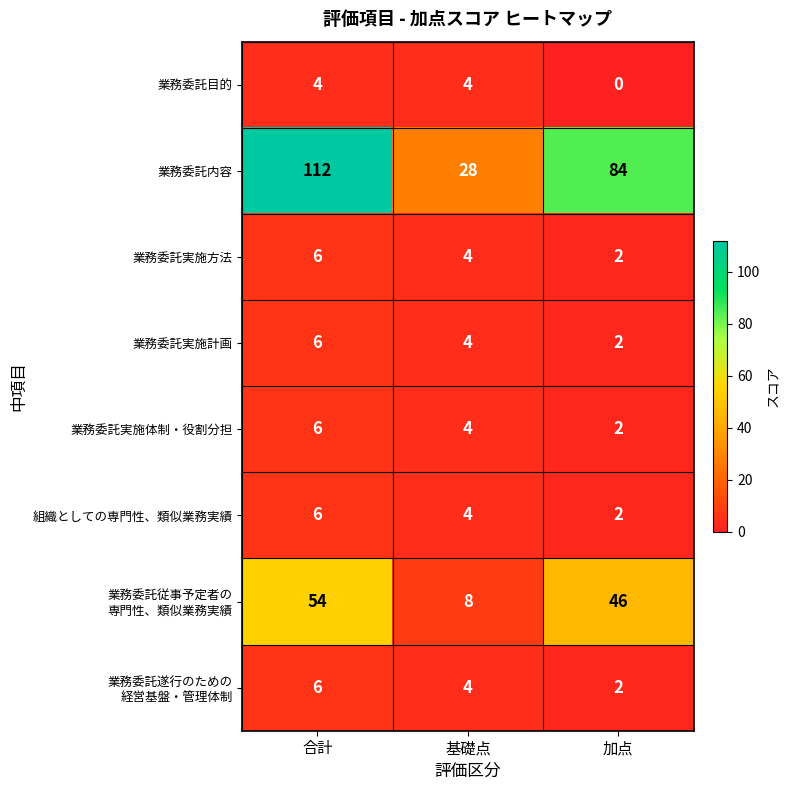

How many 業務委託実施方法 values are between 2 and 6?

3